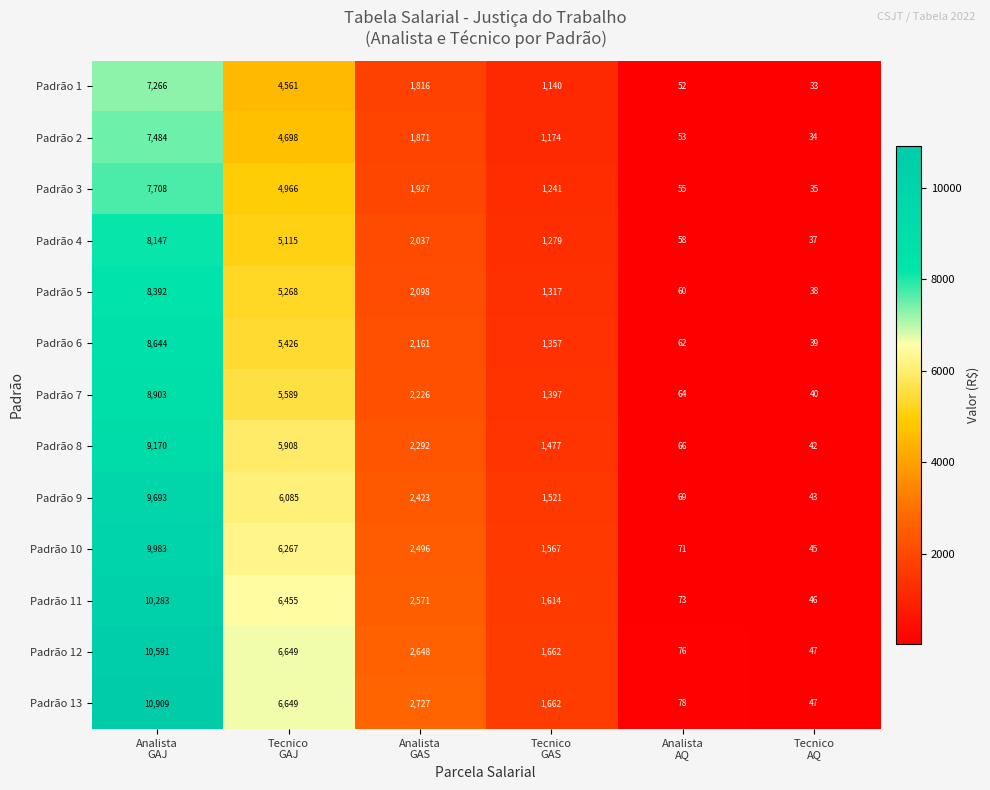

What is the difference between the maximum and minimum values in the Padrão 3 series?

7673